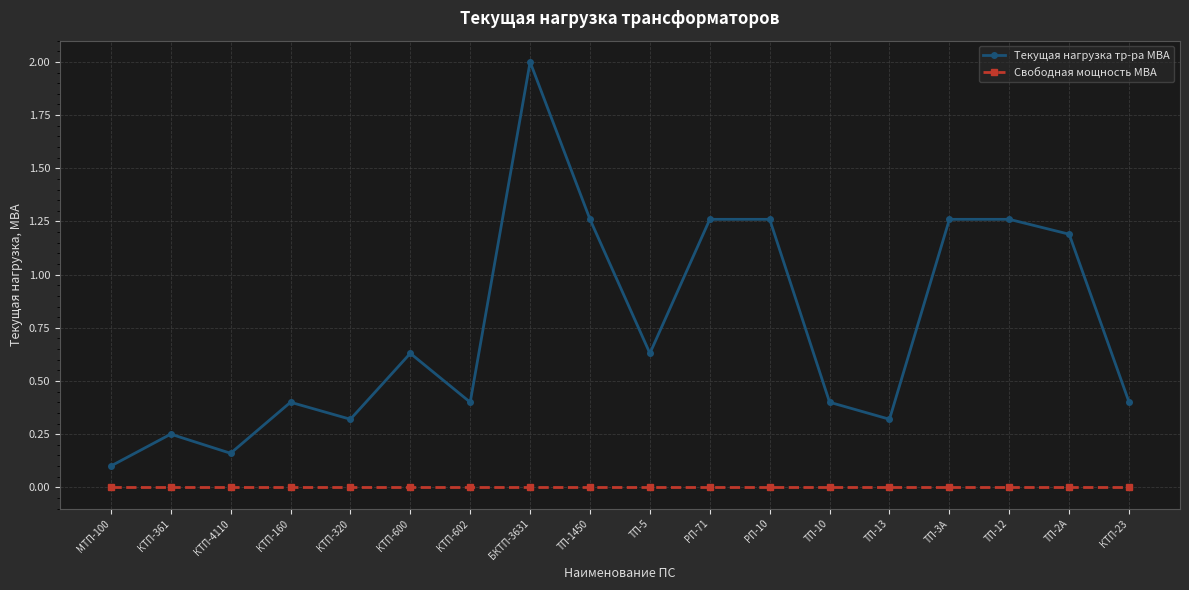

Which series changed the most between КТП-361 and КТП-600?

Текущая нагрузка тр-ра МВА